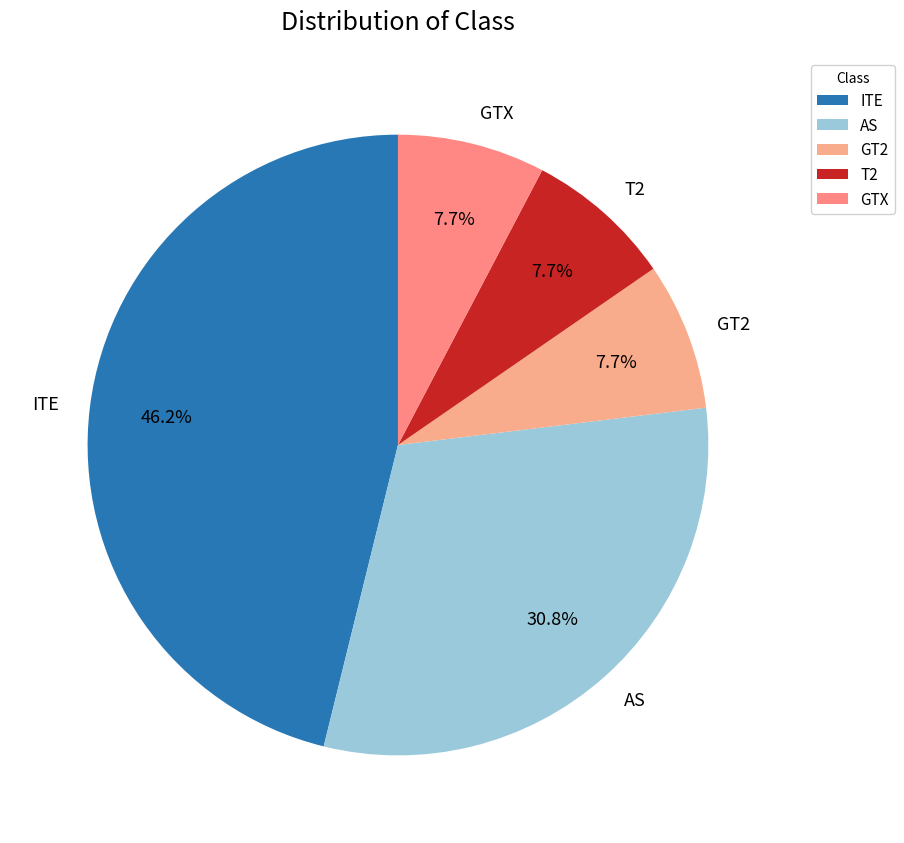

What percentage do AS and T2 together represent?

38.5%